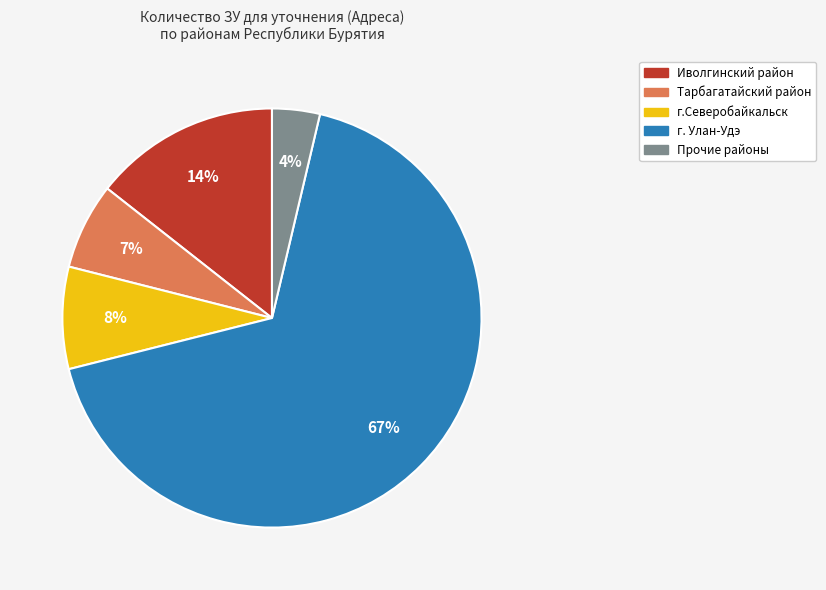

Is there a majority slice in this chart?

Yes